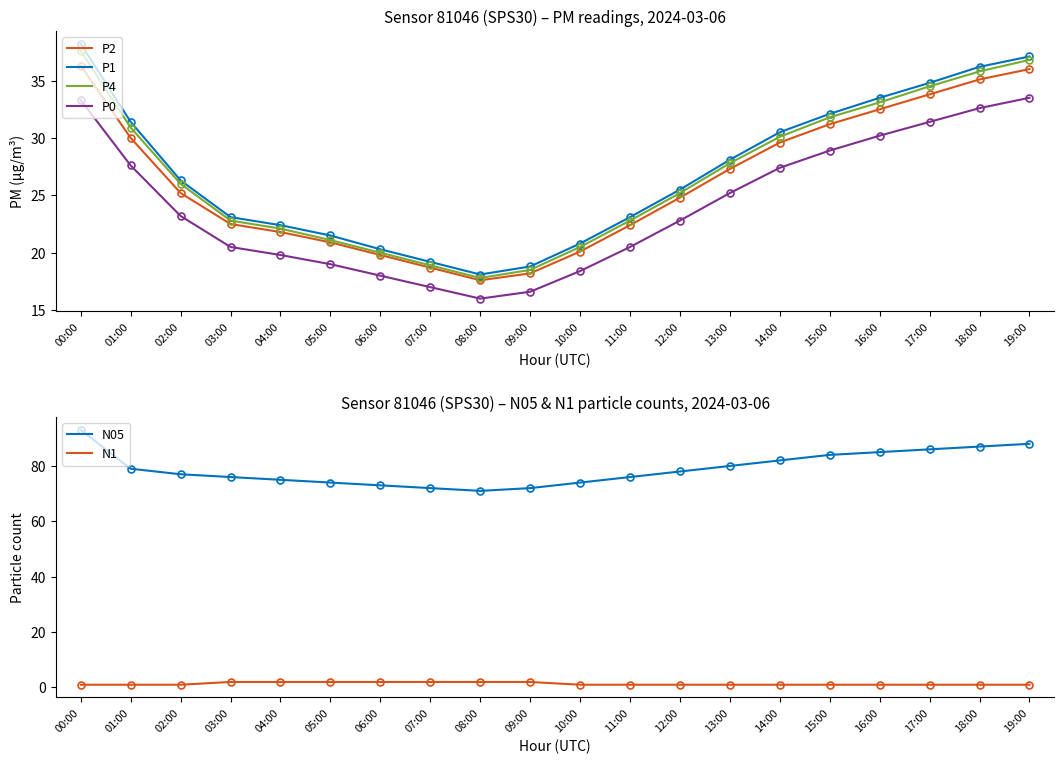

Where is P4 nearest to the value 27?

13:00